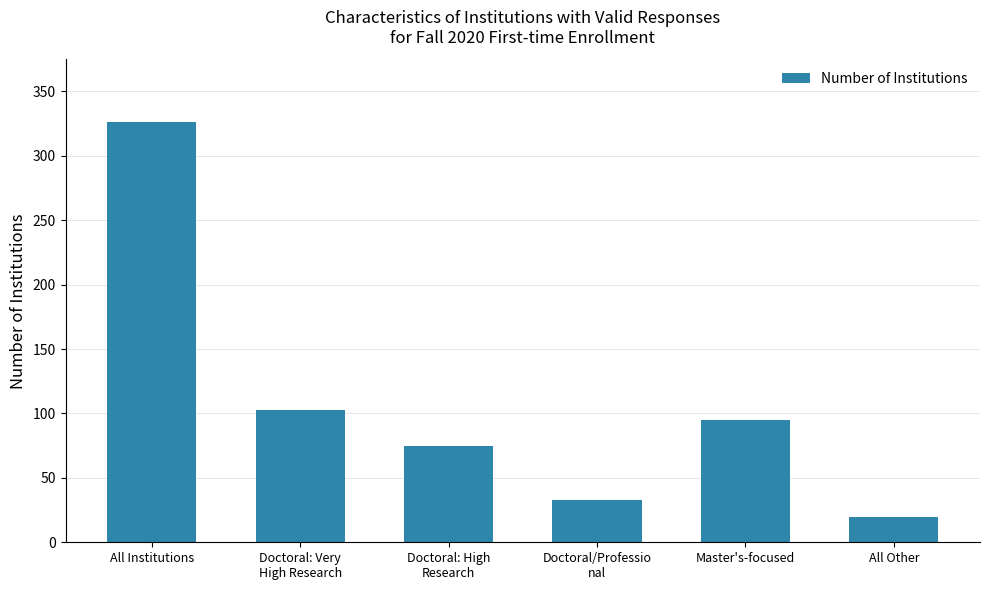

What is the change in value from All Institutions to Doctoral: High
Research?

-251